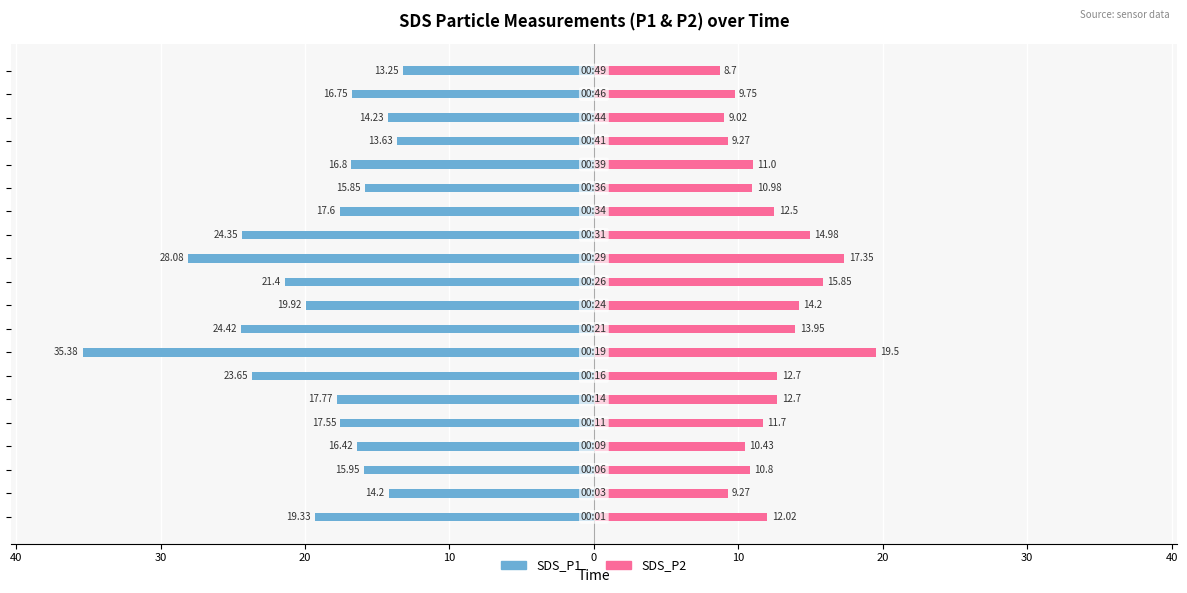

Reading right to left, extract all data points from this chart.

SDS_P1: -13.2	-16.8	-14.2	-13.6	-16.8	-15.8	-17.6	-24.4	-28.1	-21.4	-19.9	-24.4	-35.4	-23.6	-17.8	-17.6	-16.4	-15.9	-14.2	-19.3
SDS_P2: 8.7	9.8	9.0	9.3	11.0	11.0	12.5	15.0	17.4	15.8	14.2	13.9	19.5	12.7	12.7	11.7	10.4	10.8	9.3	12.0